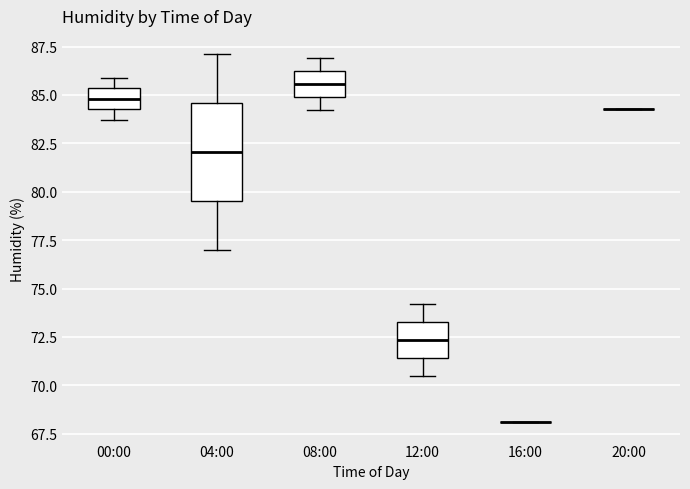

Reading left to right, read every box against the y-axis: the position of its median line, the range the box covers, and the ends of its whiskers. The values are not printed on the chart, so give them approximately, as read against the axis.

00:00: median 85.0, box 84.5 to 85.5, whiskers 83.5 to 86.0
04:00: median 82.0, box 79.5 to 84.5, whiskers 77.0 to 87.0
08:00: median 85.5, box 85.0 to 86.0, whiskers 84.0 to 87.0
12:00: median 72.5, box 71.5 to 73.5, whiskers 70.5 to 74.0
16:00: box collapsed to a line at 68.0, whiskers 68.0 to 68.0
20:00: box collapsed to a line at 84.5, whiskers 84.5 to 84.5